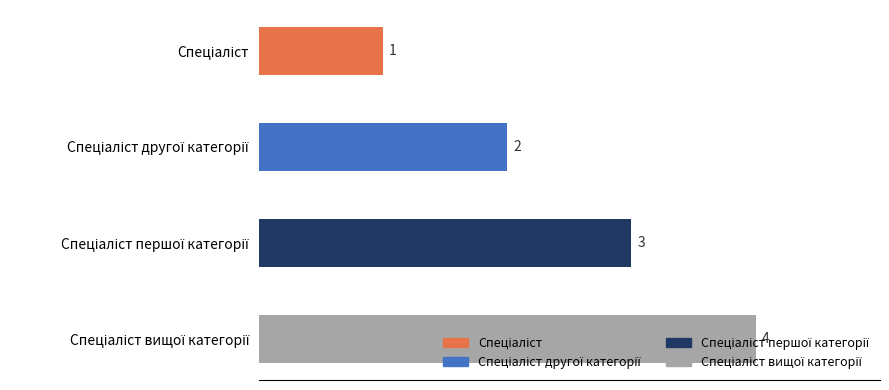

Rank the categories by value from lowest to highest.

Спеціаліст, Спеціаліст другої категорії, Спеціаліст першої категорії, Спеціаліст вищої категорії